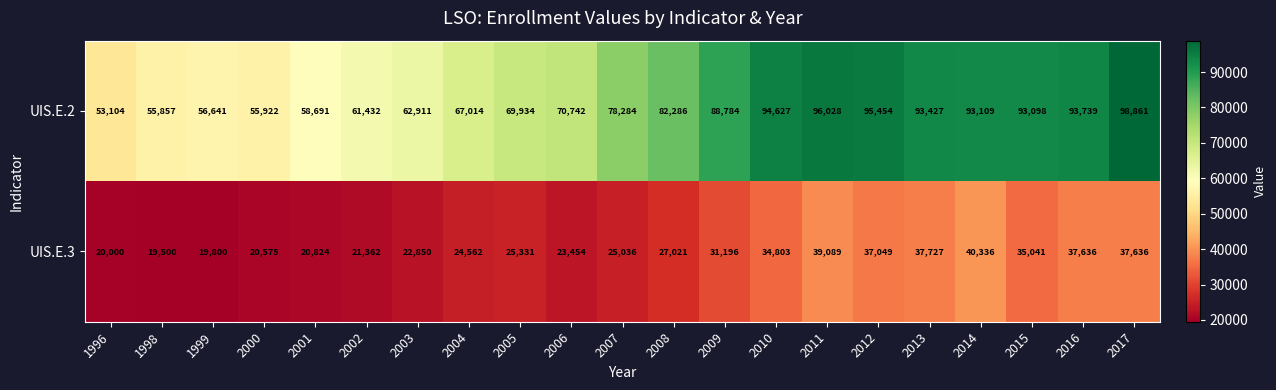

What is the sum of the UIS.E.2 values at 2002 and 1996?

114536